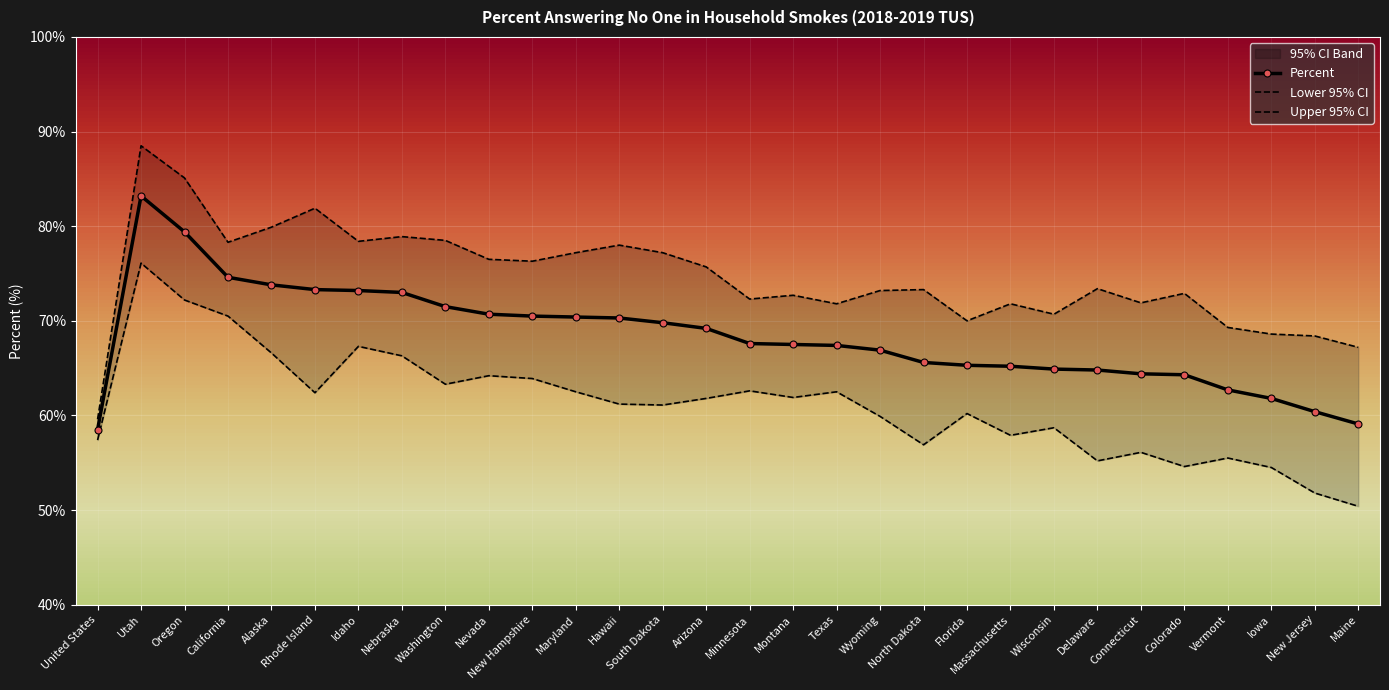

At which label is Upper 95% CI closest to 74?

Delaware